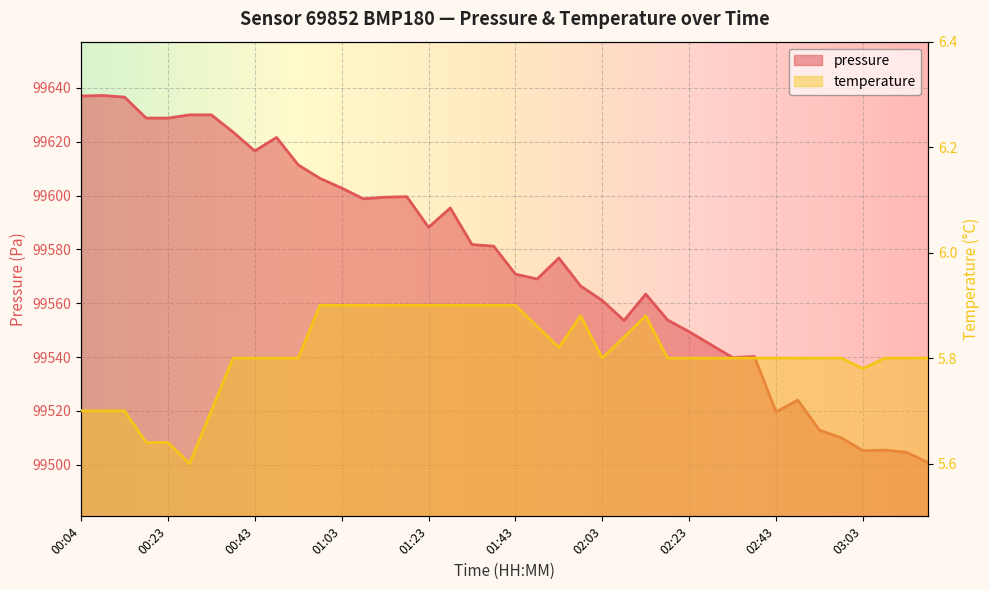

At which label does pressure reach its minimum?

03:18